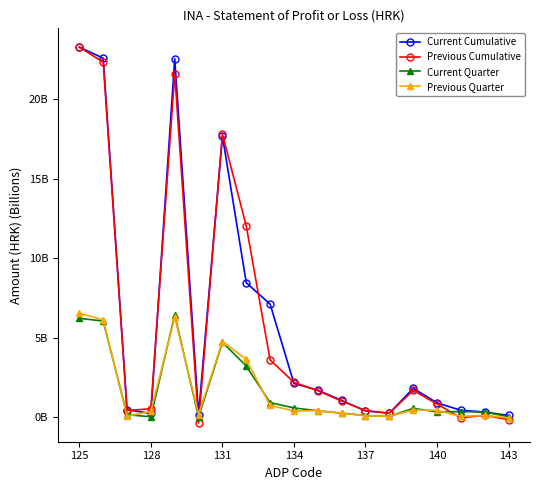

Does the chart have visible grid lines?

No